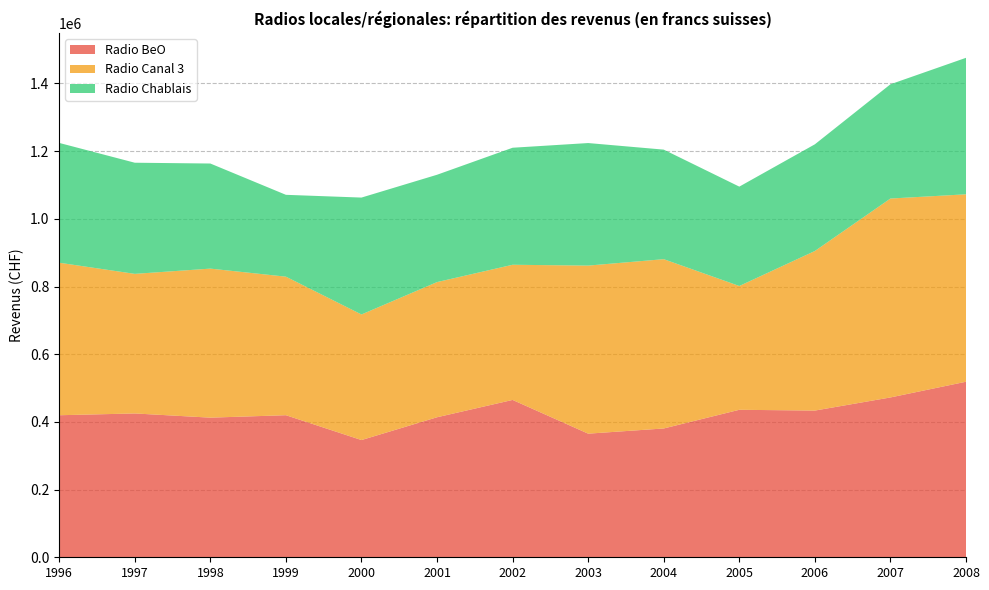

Reading left to right, what are all the values shown in this chart?

Radio BeO: 419700	424978	412578	419800	346374	413734	464917	365262	380607	435804	433492	472263	518710
Radio Canal 3: 450651	412436	440349	409346	371052	399400	399400	496591	500213	365770	471500	587740	553771
Radio Chablais: 354007	328425	310555	241850	345429	317146	345788	362112	323709	293625	315272	337626	403350